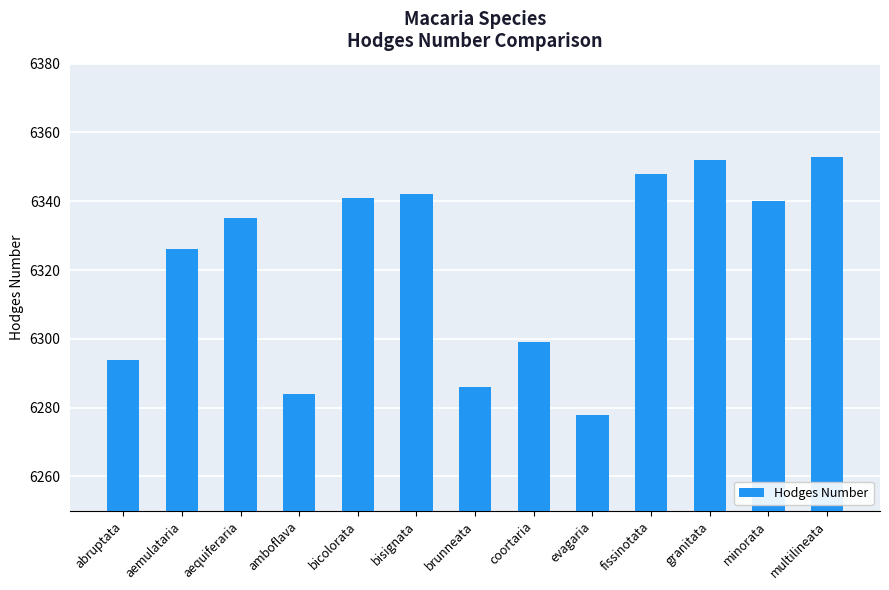

Reading right to left, transcribe all the data shown in this chart.

multilineata=6353	minorata=6340	granitata=6352	fissinotata=6348	evagaria=6278	coortaria=6299	brunneata=6286	bisignata=6342	bicolorata=6341	amboflava=6284	aequiferaria=6335	aemulataria=6326	abruptata=6294